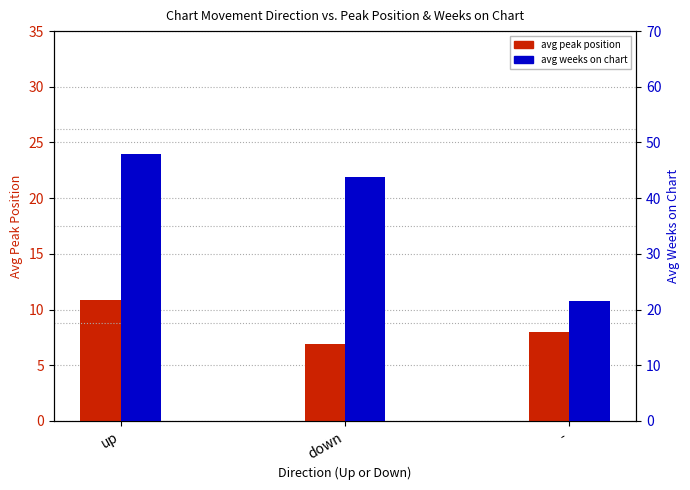

Which series has the widest spread of values?

avg weeks on chart